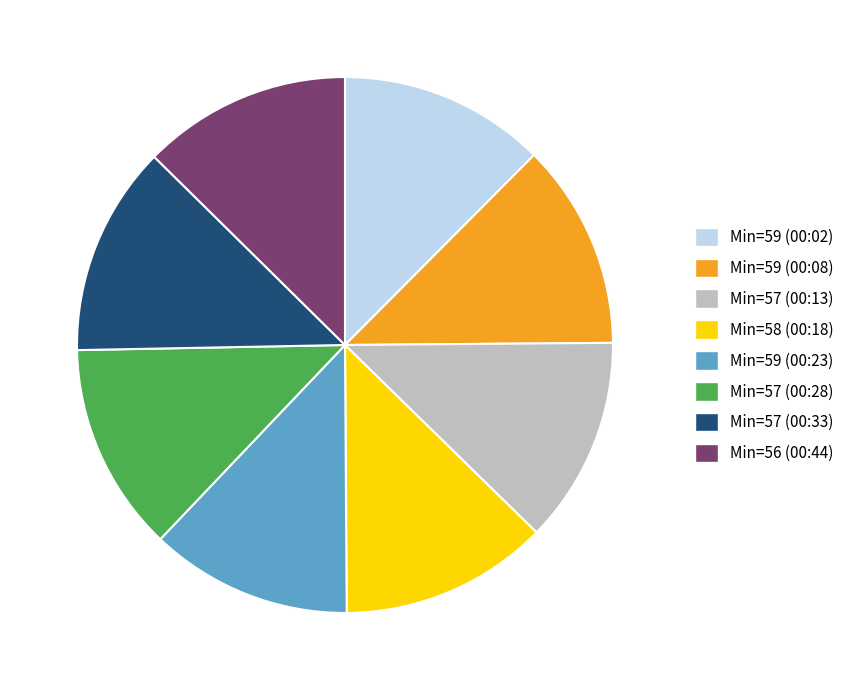

Combined, do Min=57 (00:13) and Min=59 (00:08) account for over 50%?

No